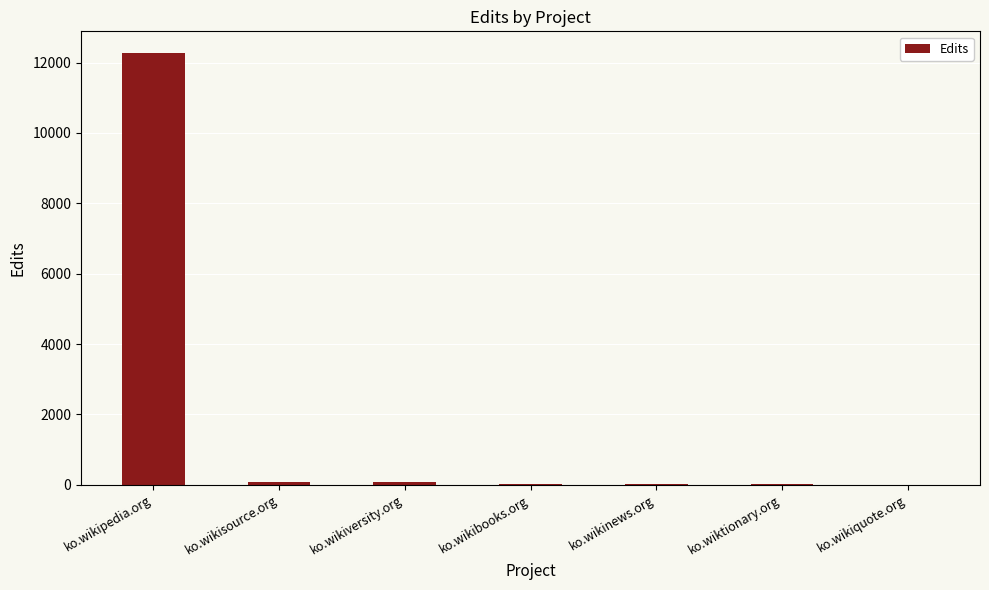

Between ko.wikisource.org and ko.wikipedia.org, which is larger?

ko.wikipedia.org